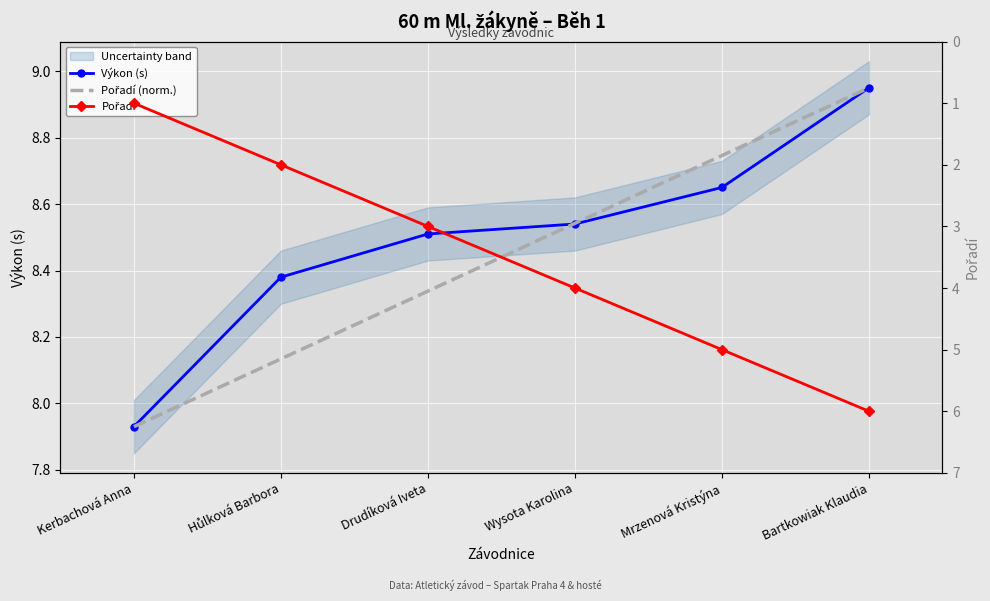

Rank the series by their maximum value, from lowest to highest.

Pořadí, Výkon (s), Pořadí (norm.)